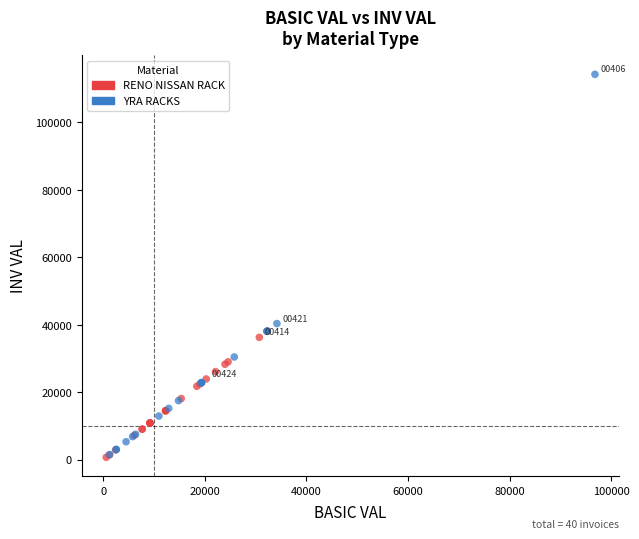

Which series contains the highest Y value?

YRA RACKS